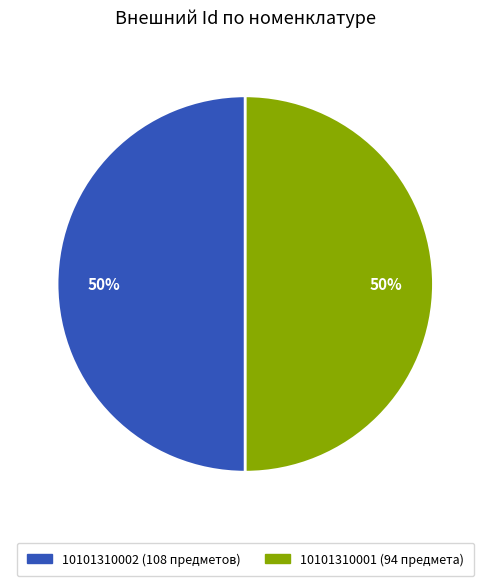

The 10101310002 (108 предметов) slice represents 42% of the pie. True or false?

False